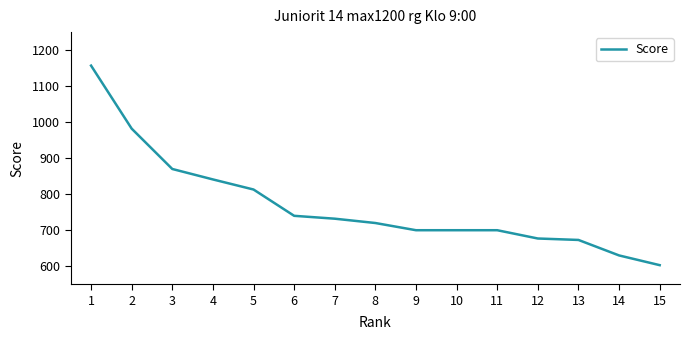

Between 10 and 2, which is larger?

2